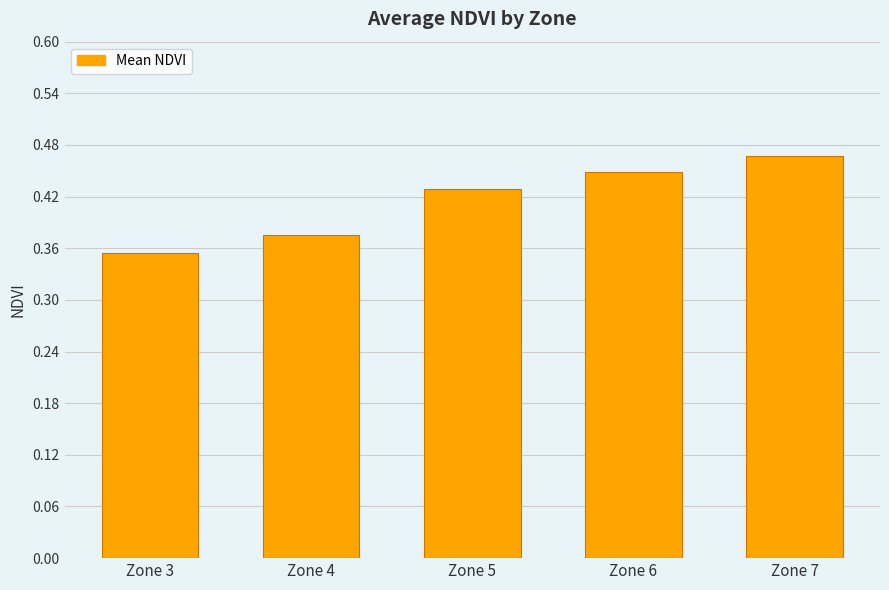

What is the sum of all values?

2.1